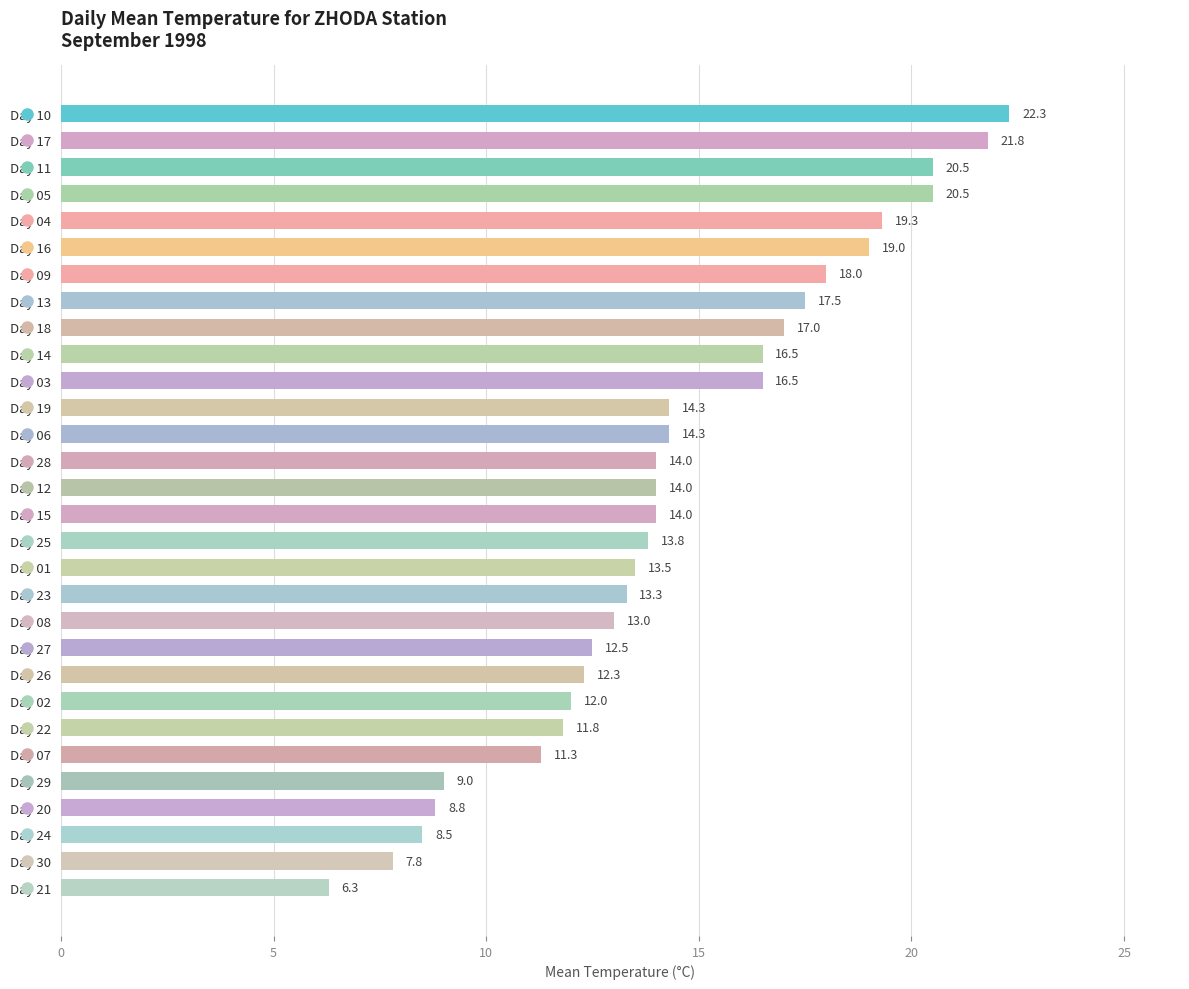

What value does the data have at Day 11?

20.5